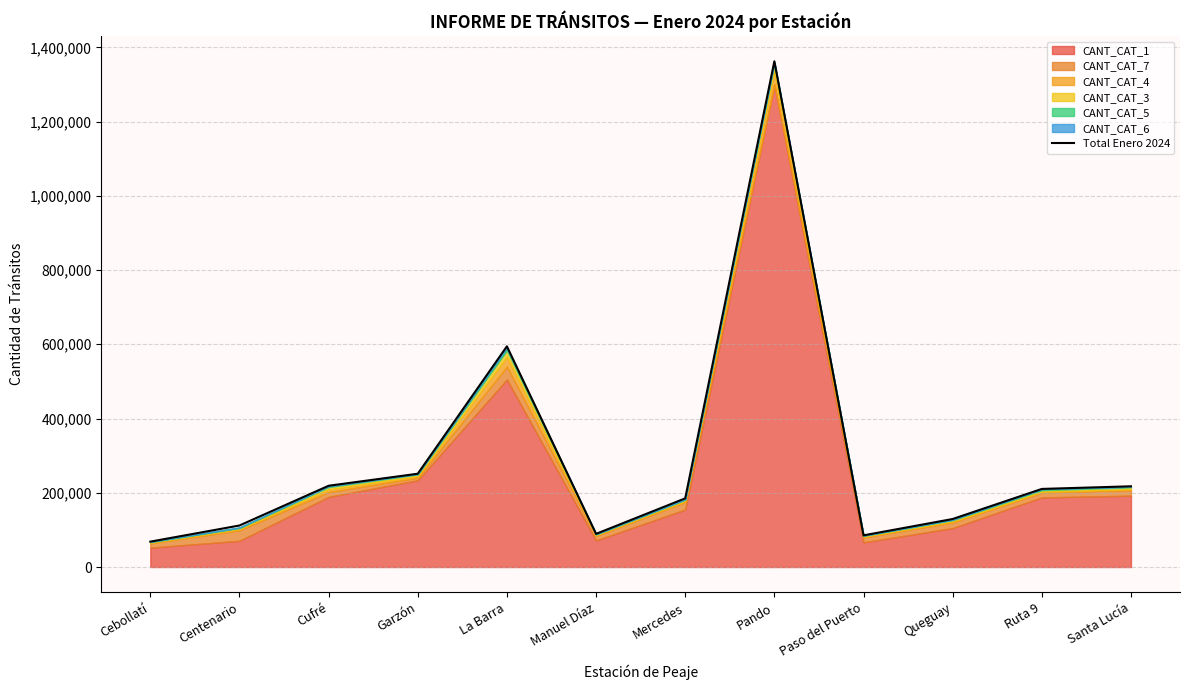

What is the change in value from Centenario to Garzón?

+139472